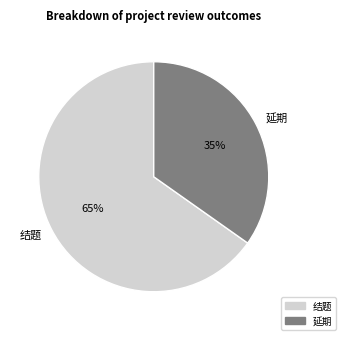

True or false: 结题 accounts for 71% of the total.

False